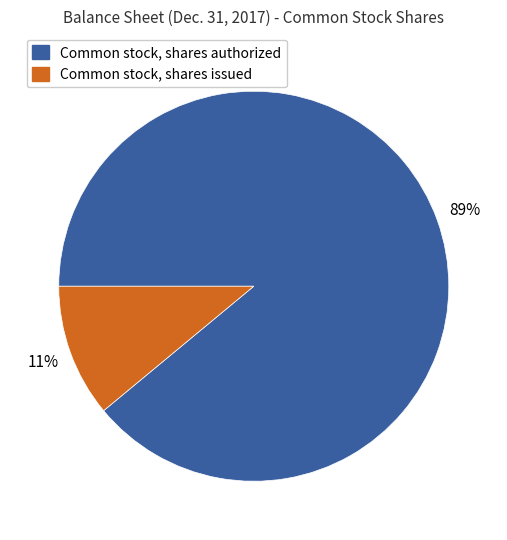

Count the number of slices in the pie.

2